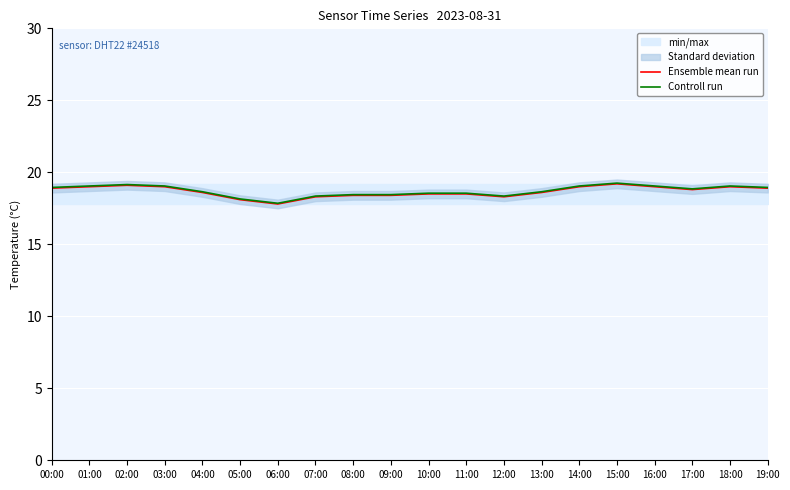

Reading left to right, transcribe all the data shown in this chart.

Ensemble mean run: 00:00=18.9	01:00=19.0	02:00=19.1	03:00=19.0	04:00=18.6	05:00=18.1	06:00=17.8	07:00=18.3	08:00=18.4	09:00=18.4	10:00=18.5	11:00=18.5	12:00=18.3	13:00=18.6	14:00=19.0	15:00=19.2	16:00=19.0	17:00=18.8	18:00=19.0	19:00=18.9
Controll run: 00:00=18.9	01:00=19.1	02:00=19.2	03:00=19.1	04:00=18.7	05:00=18.2	06:00=17.9	07:00=18.4	08:00=18.4	09:00=18.4	10:00=18.6	11:00=18.6	12:00=18.4	13:00=18.7	14:00=19.1	15:00=19.2	16:00=19.1	17:00=18.9	18:00=19.1	19:00=18.9